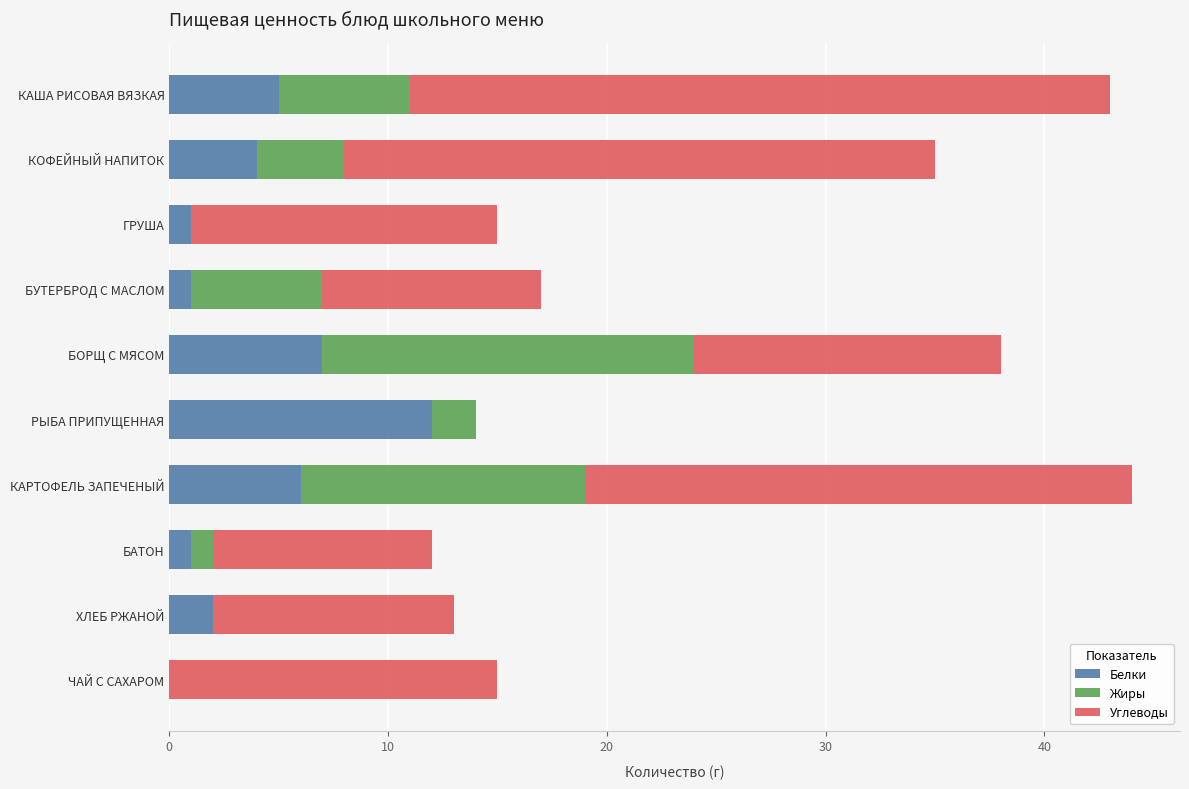

What is the total value across all series at РЫБА ПРИПУЩЕННАЯ?

14